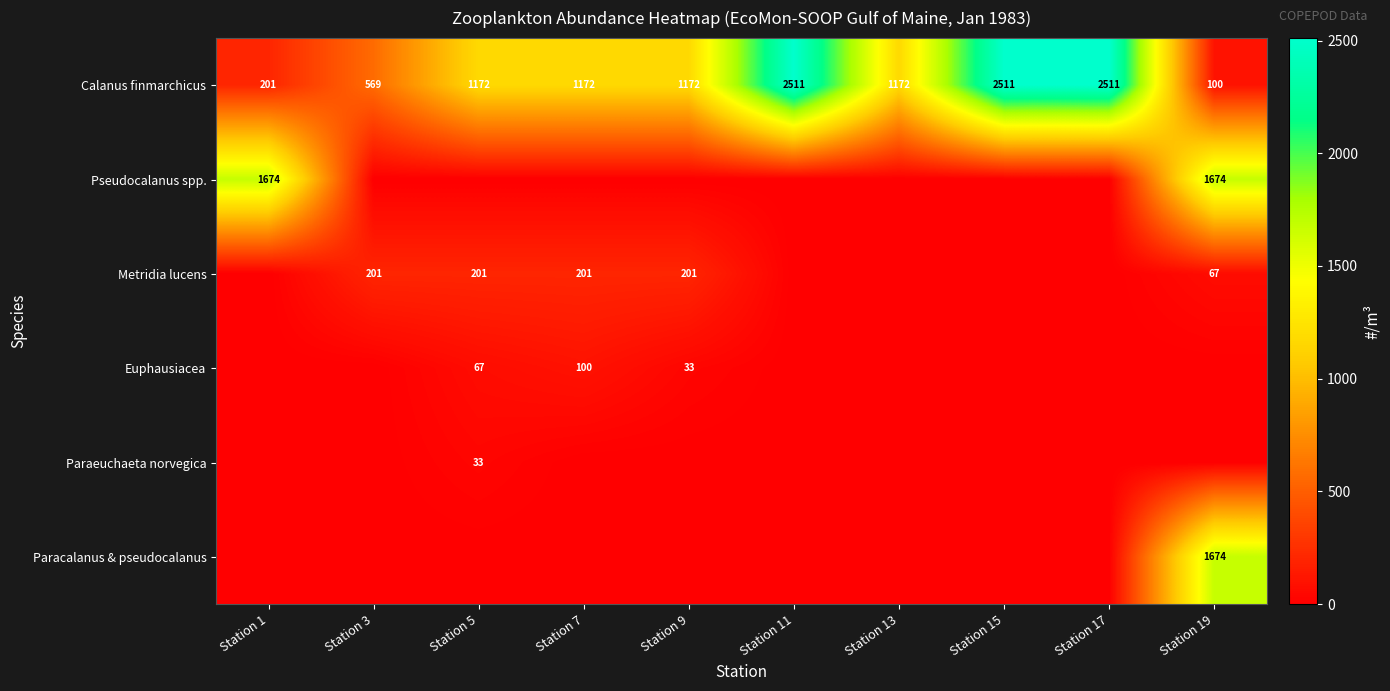

What is the difference between the second highest and second lowest values in the Calanus finmarchicus series?

2310